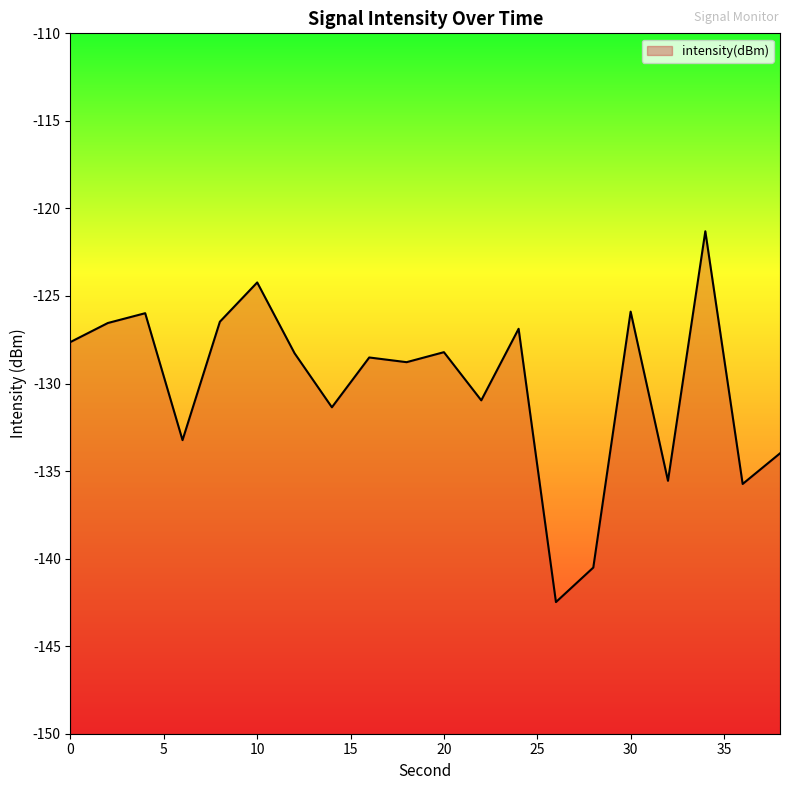

Reading left to right, list all the values displayed in this chart.

-127.6	-126.5	-126.0	-133.2	-126.5	-124.2	-128.3	-131.4	-128.5	-128.8	-128.2	-131.0	-126.9	-142.5	-140.5	-125.9	-135.6	-121.3	-135.7	-134.0